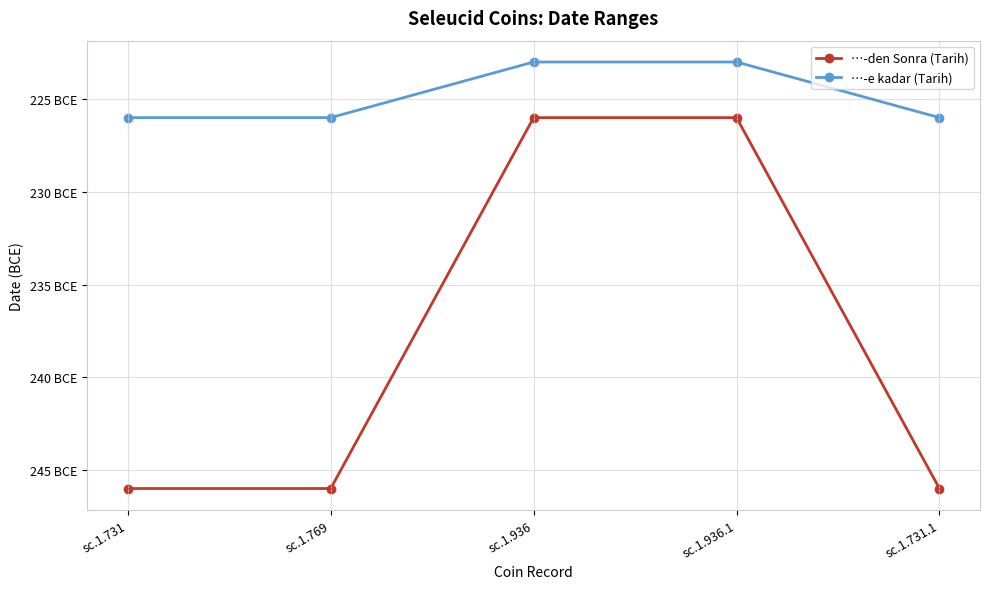

What are all the series names shown in the legend?

…-den Sonra (Tarih), …-e kadar (Tarih)